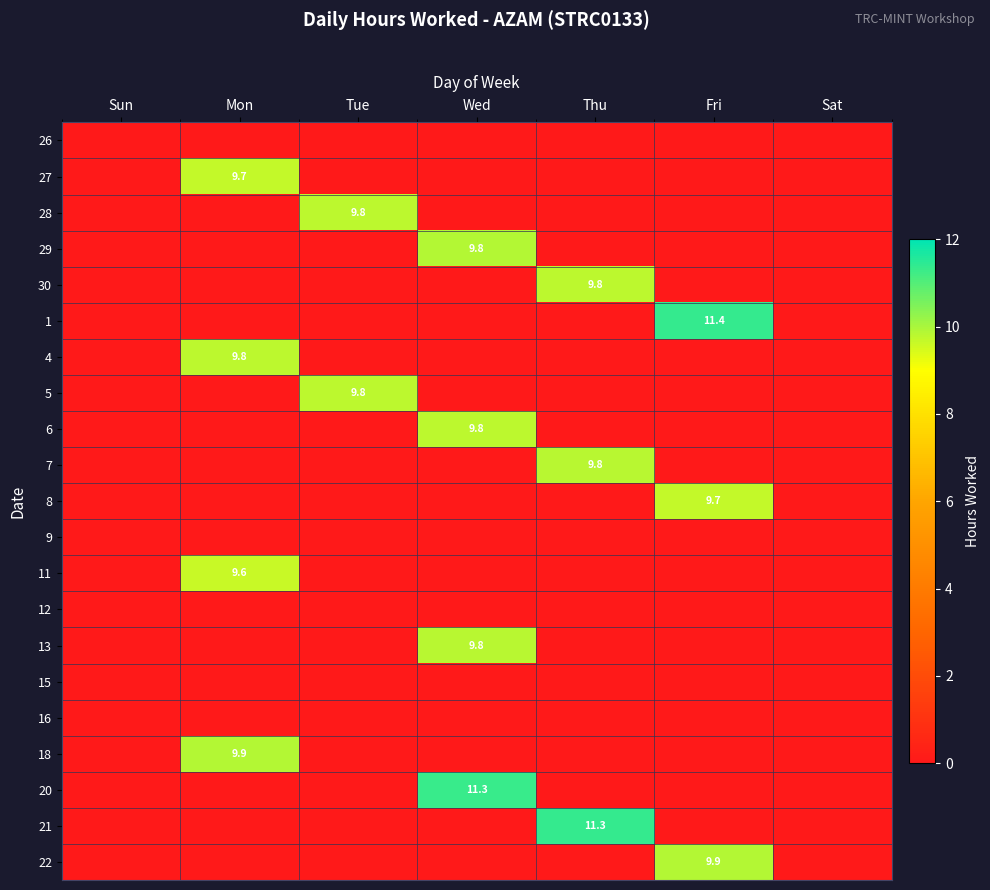

The 29 series shows 0.0 at Sat. True or false?

True